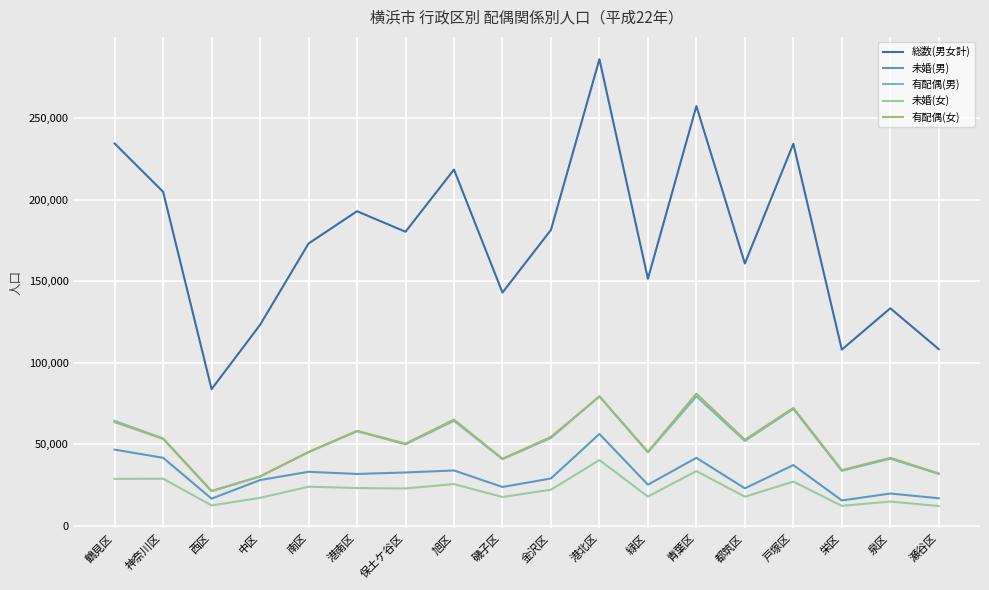

Which series has the largest range (max minus min)?

総数(男女計)